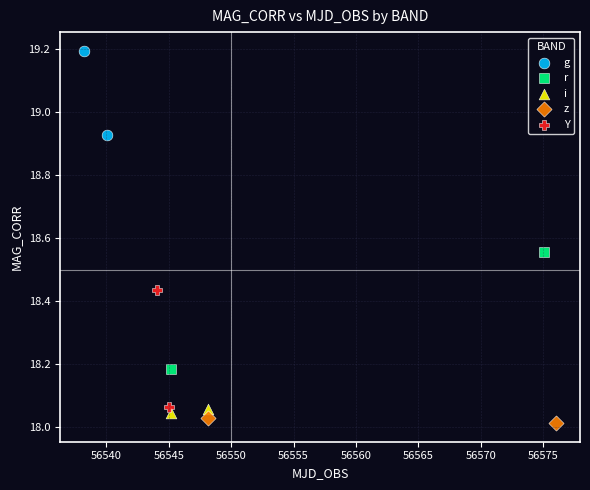

Which series contains the lowest Y value?

z